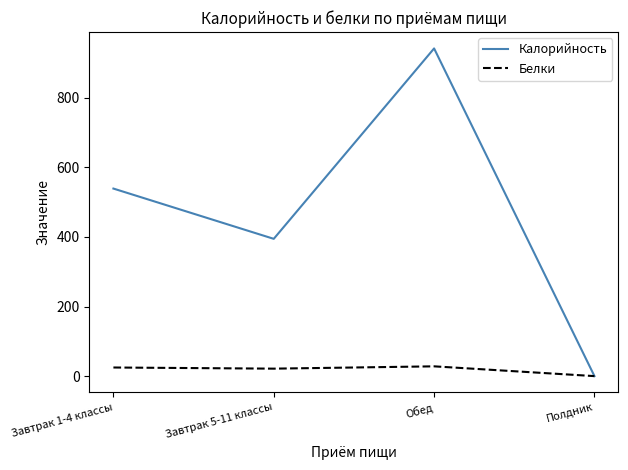

Read the Белки value at Обед.

28.1